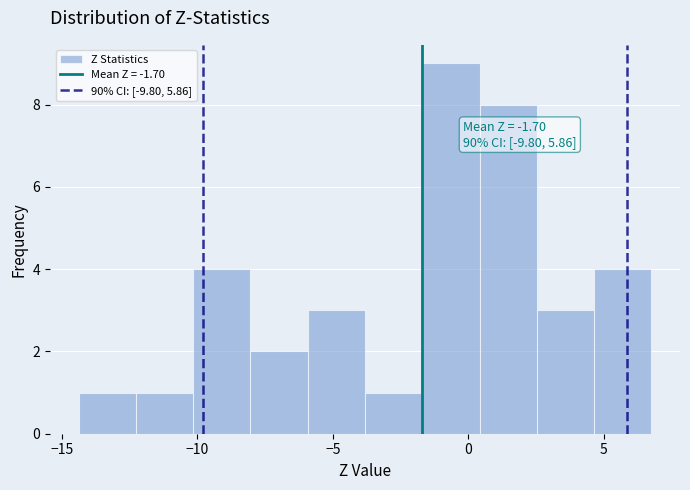

Over which range of the x-axis is the bar tallest?

-1.5 to 0.5